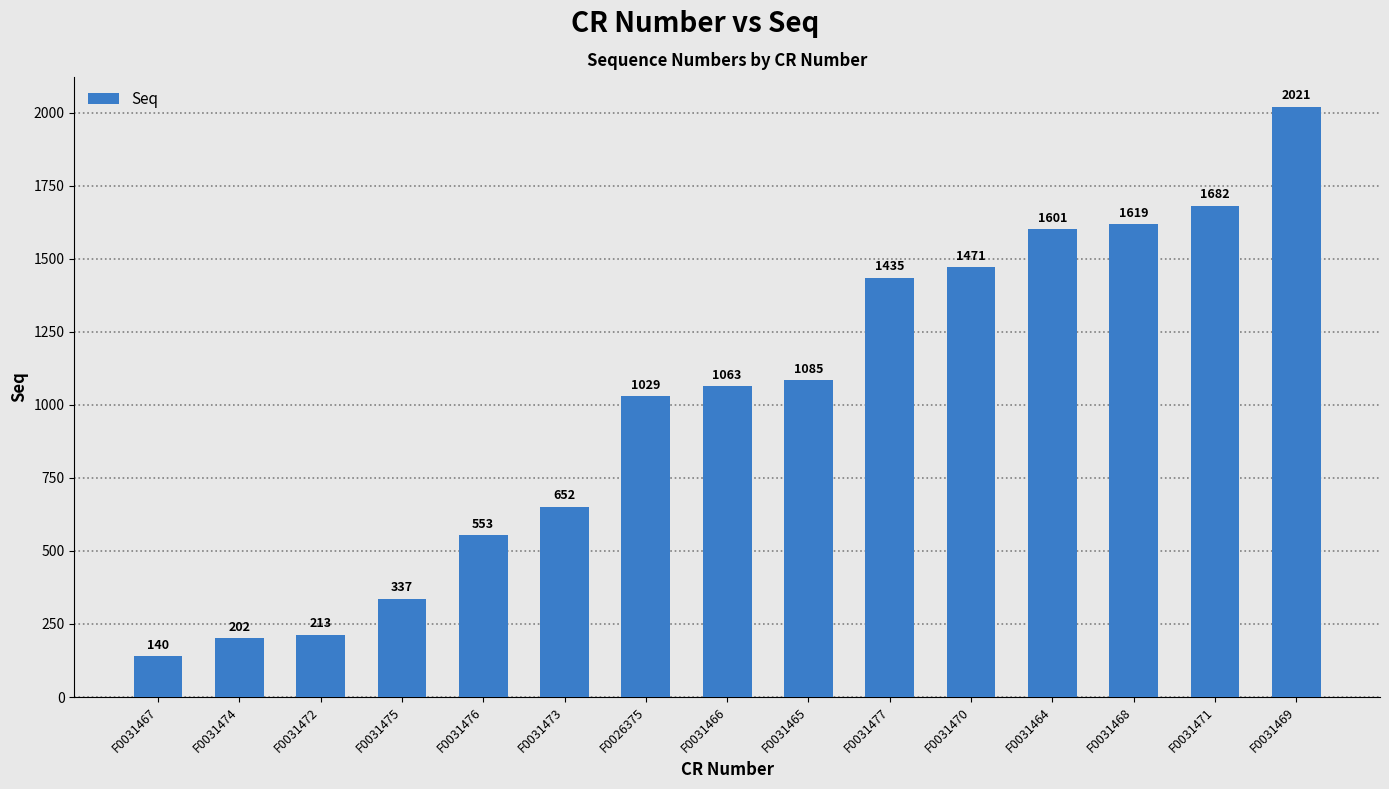

How many distinct data groups are displayed?

1